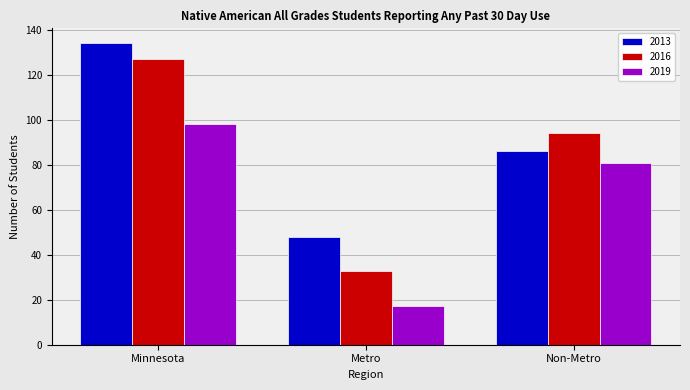

Count the number of data series in this chart.

3